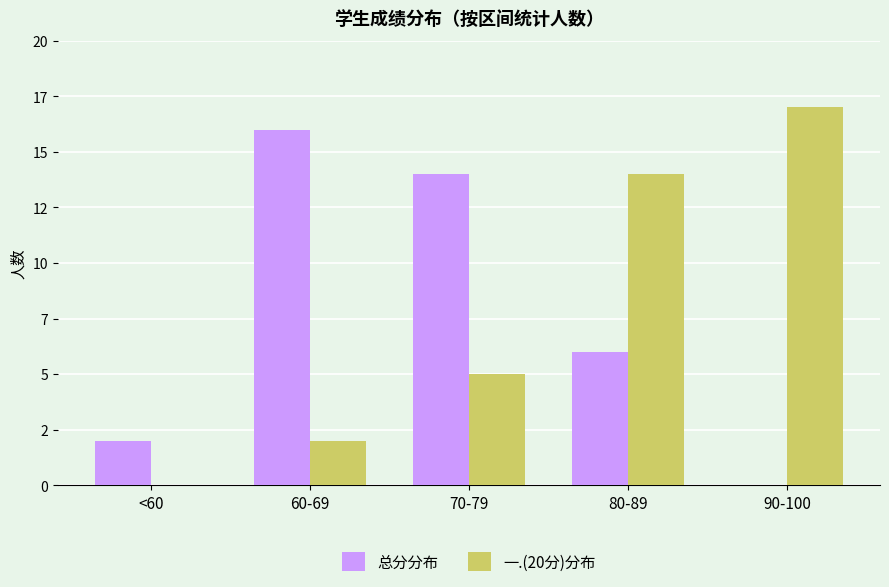

Does the chart contain stacked bars?

No